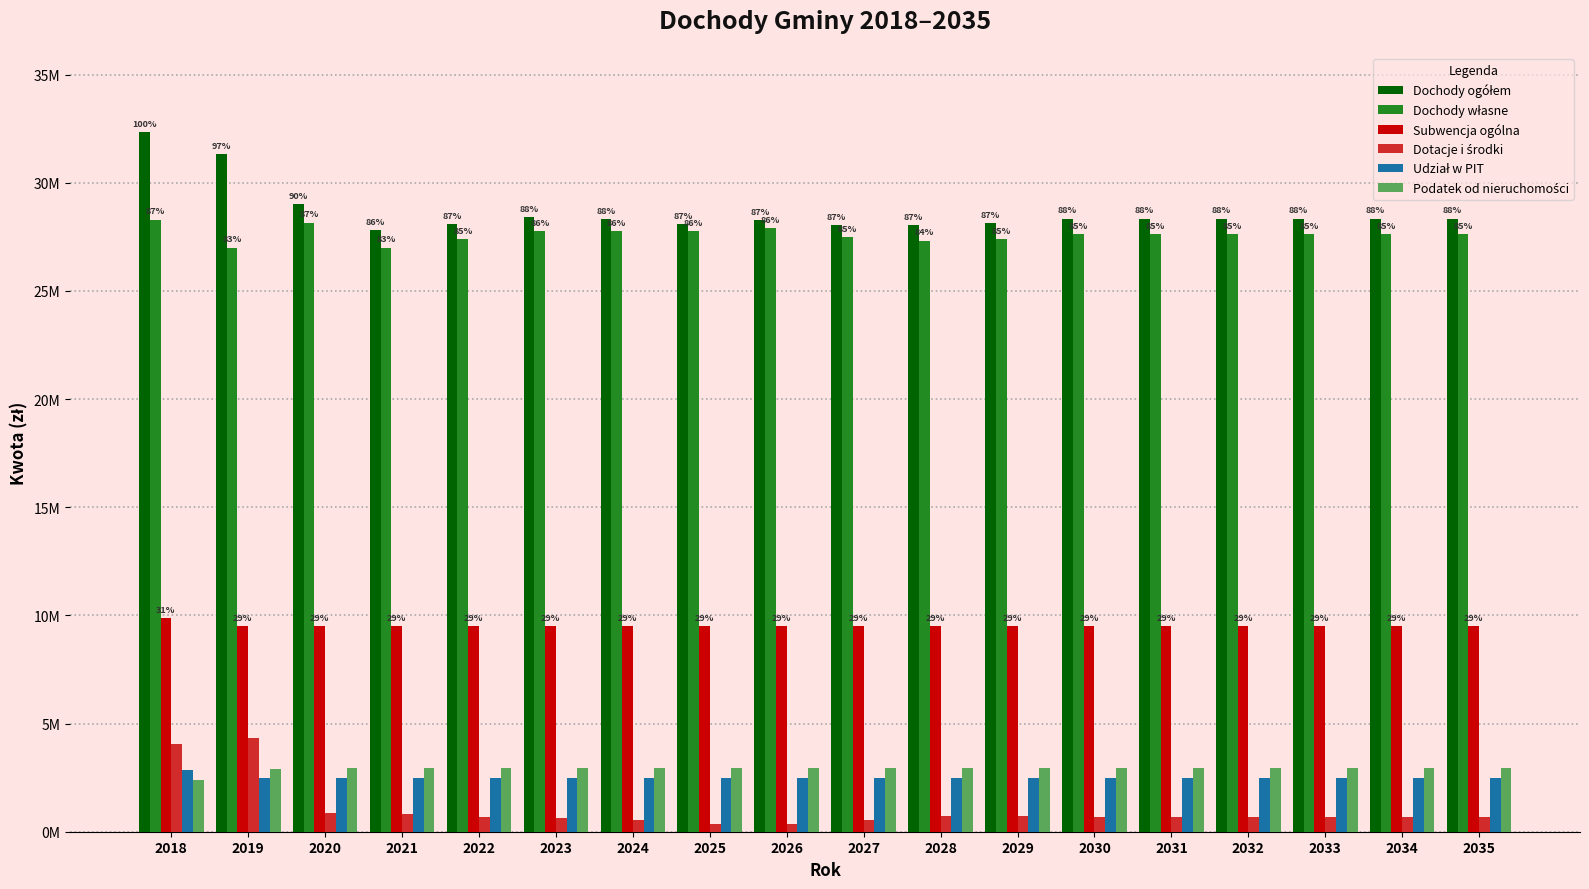

What is the approximate value of Dotacje i środki at 2023?

650000.0